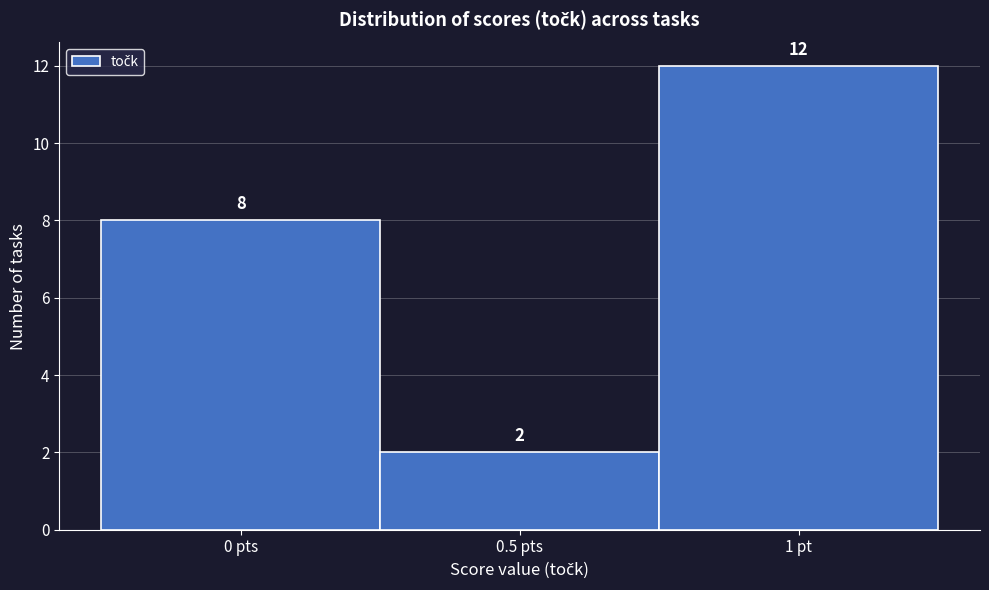

Reading left to right, list all the values displayed in this chart.

8	2	12